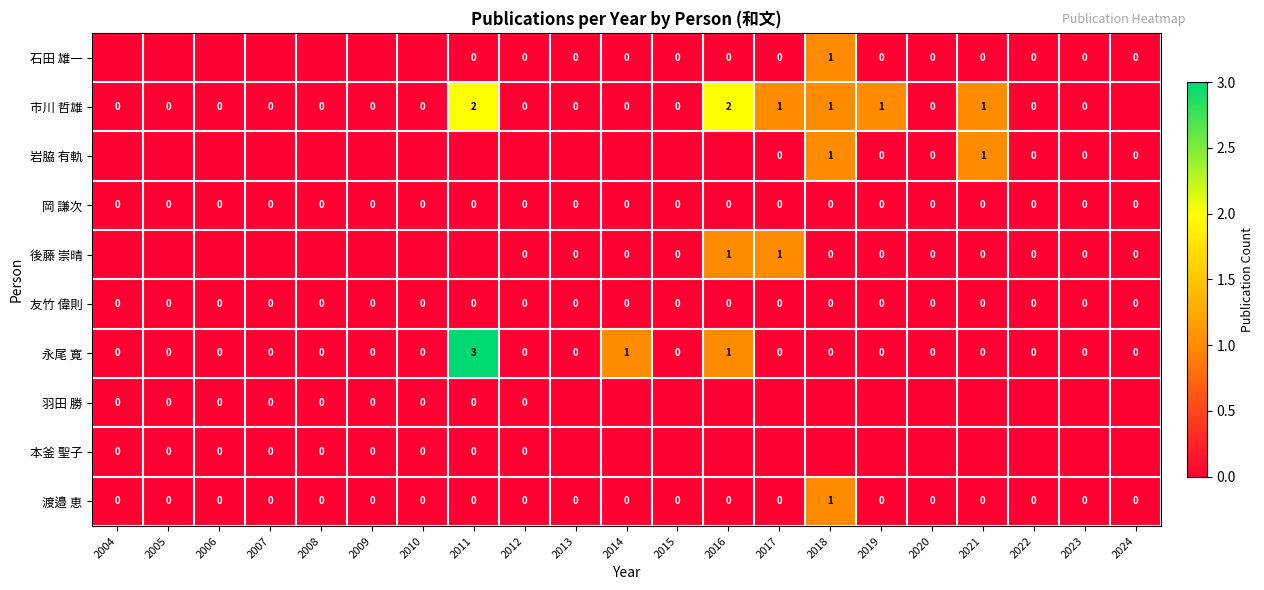

The 岡 謙次 series shows 0.0 at 2014. True or false?

True